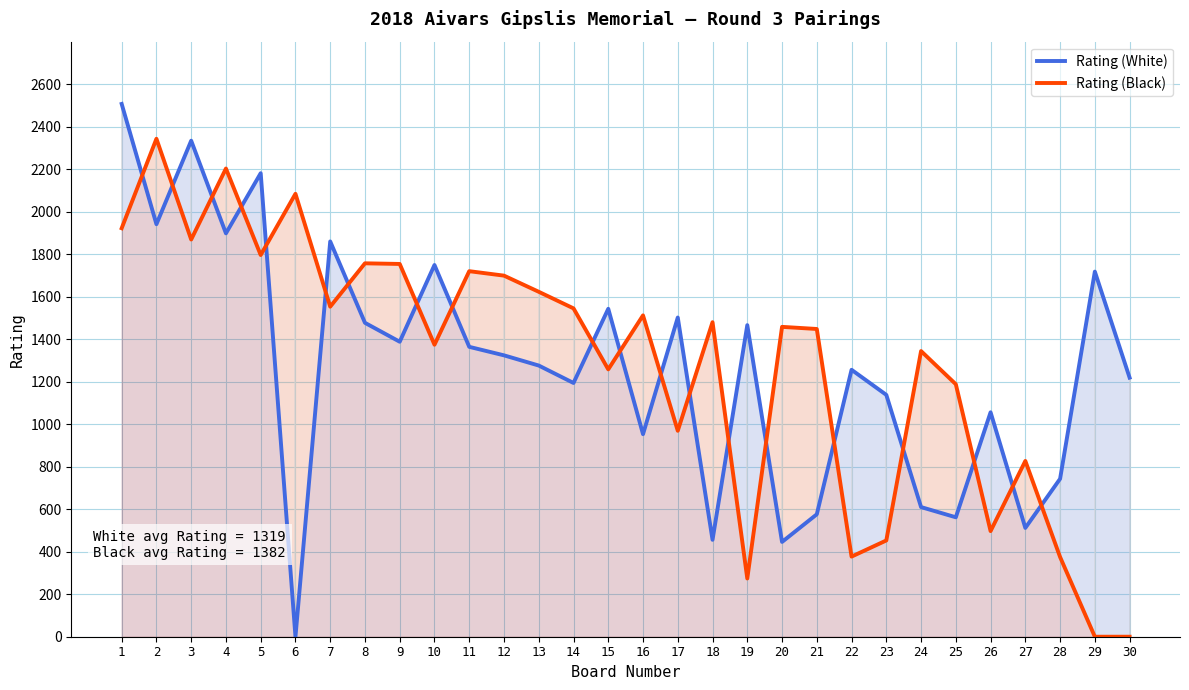

What is the difference between the second highest and second lowest values in the Rating (Black) series?

2203